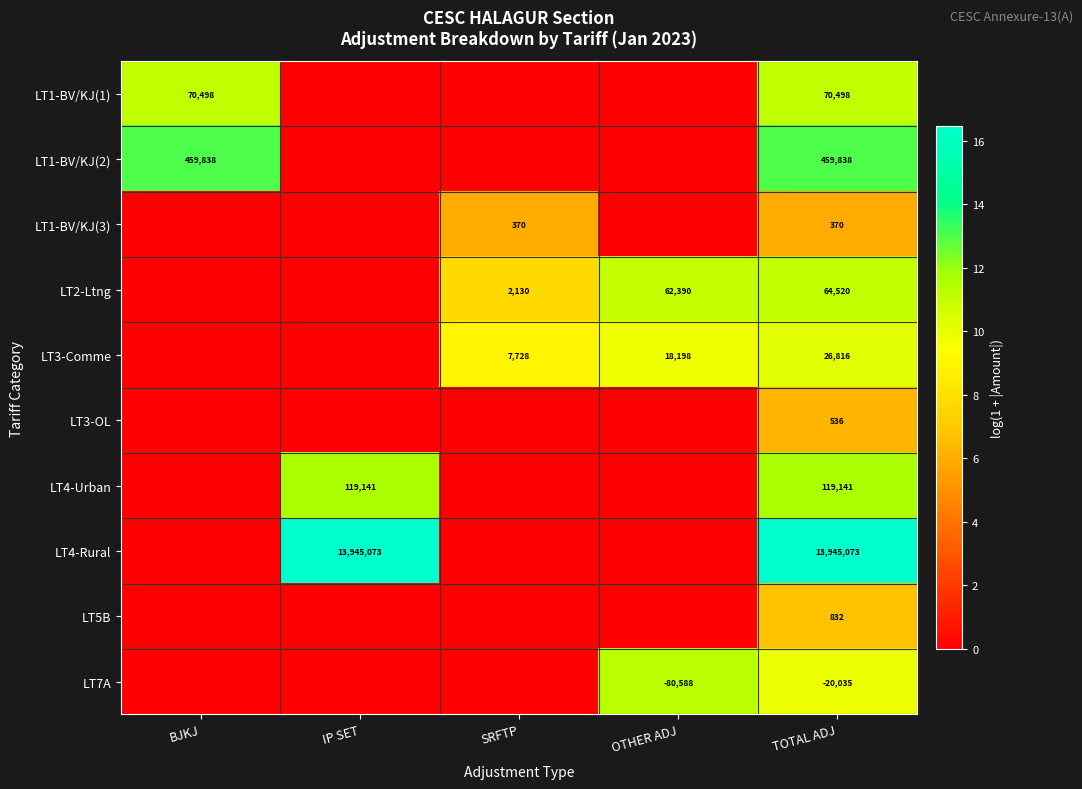

True or false: LT3-Comme has a value of 15.7 at SRFTP.

False